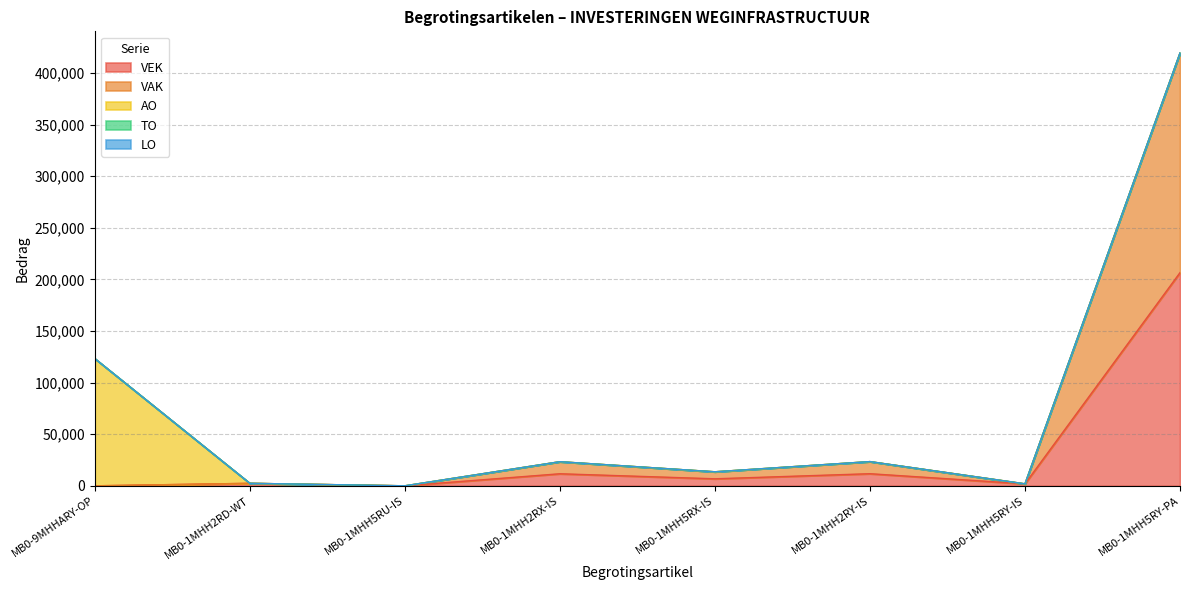

True or false: AO has more than 1 points higher than both neighbors.

False